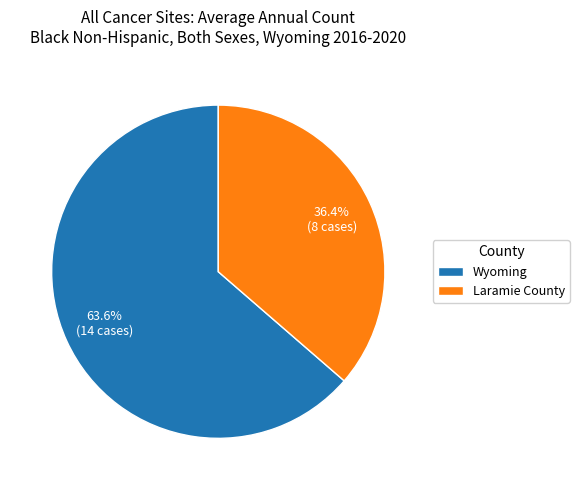

To the nearest percent, what is the average slice percentage?

50%